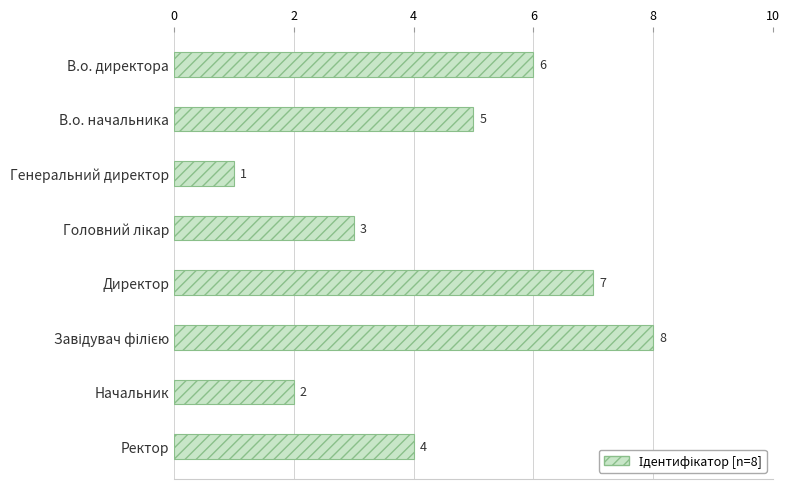

Between В.о. директора and Директор, which is larger?

Директор